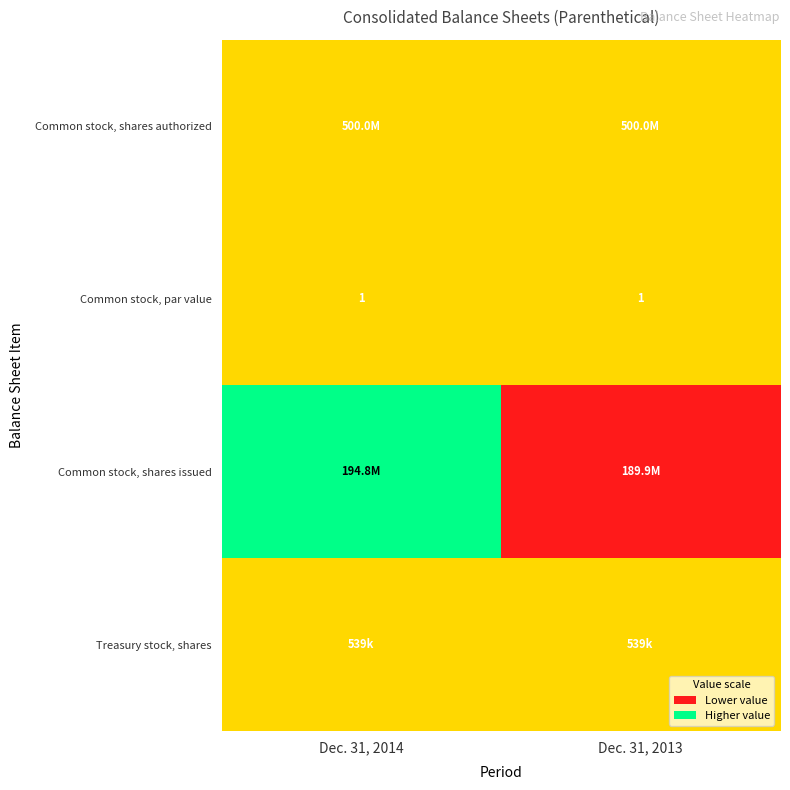

Read the Common stock, par value value at Dec. 31, 2014.

1.0